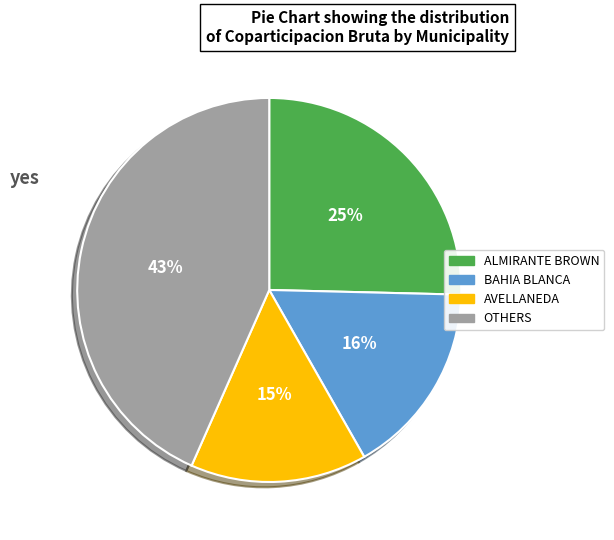

Between BAHIA BLANCA and ALMIRANTE BROWN, which is larger?

ALMIRANTE BROWN